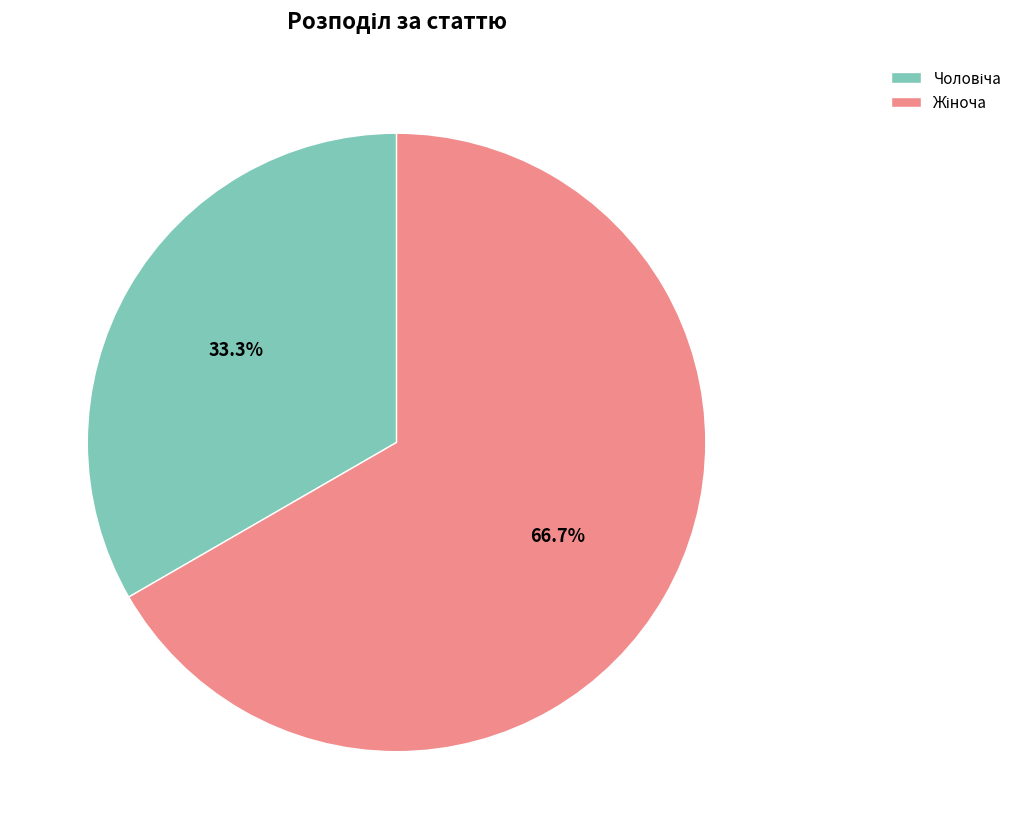

Is there any slice that represents more than half of the pie?

Yes